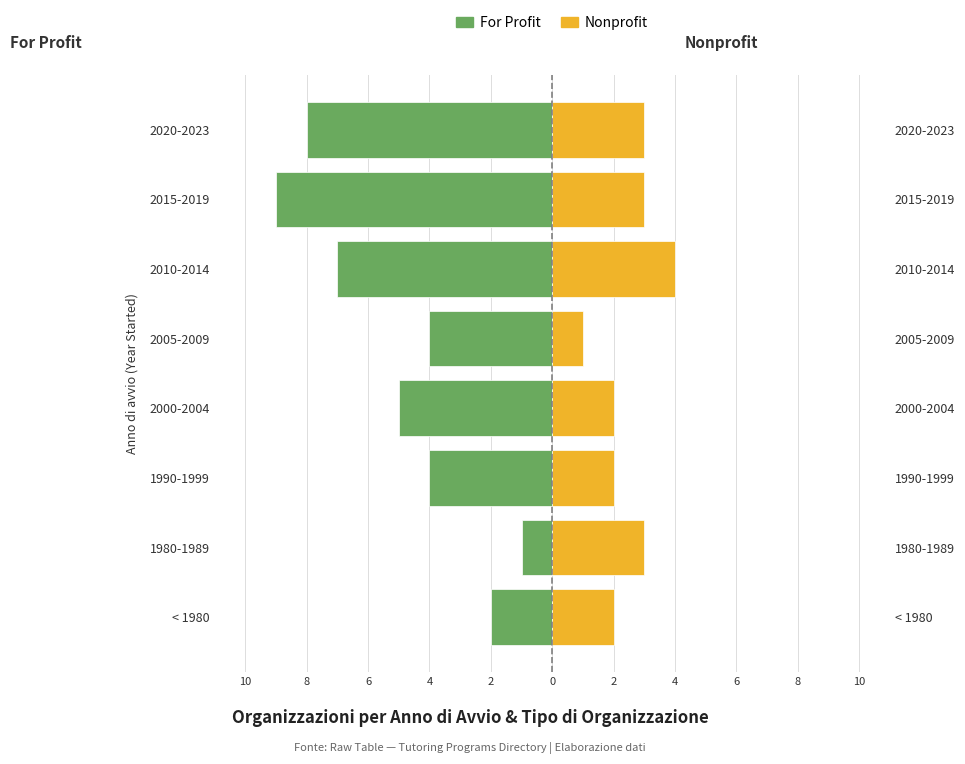

Rank the series at < 1980 from highest to lowest value.

Nonprofit, For Profit